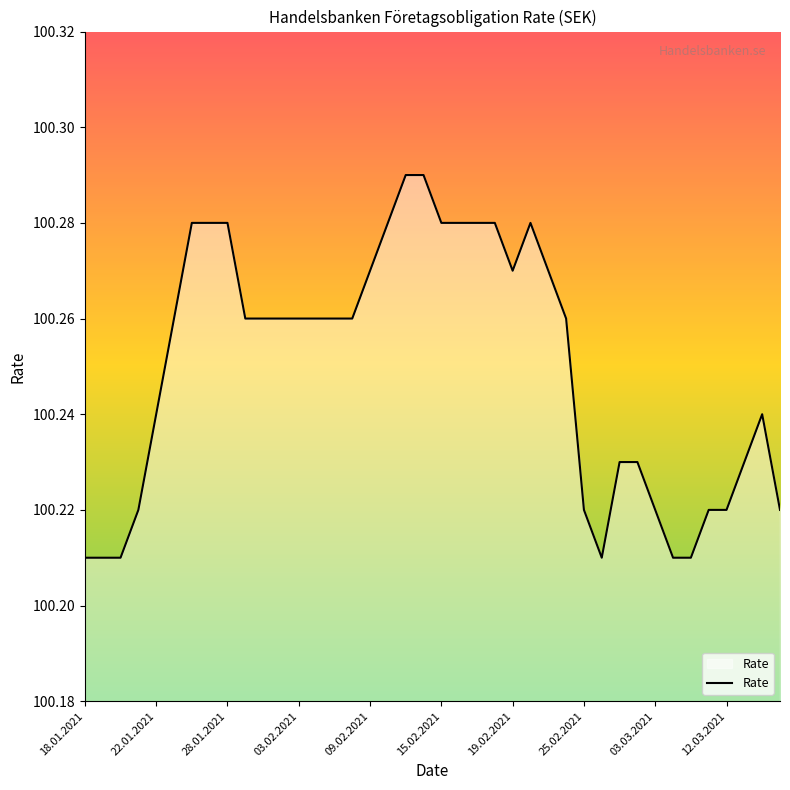

At which category does the chart reach its peak across all series?

18